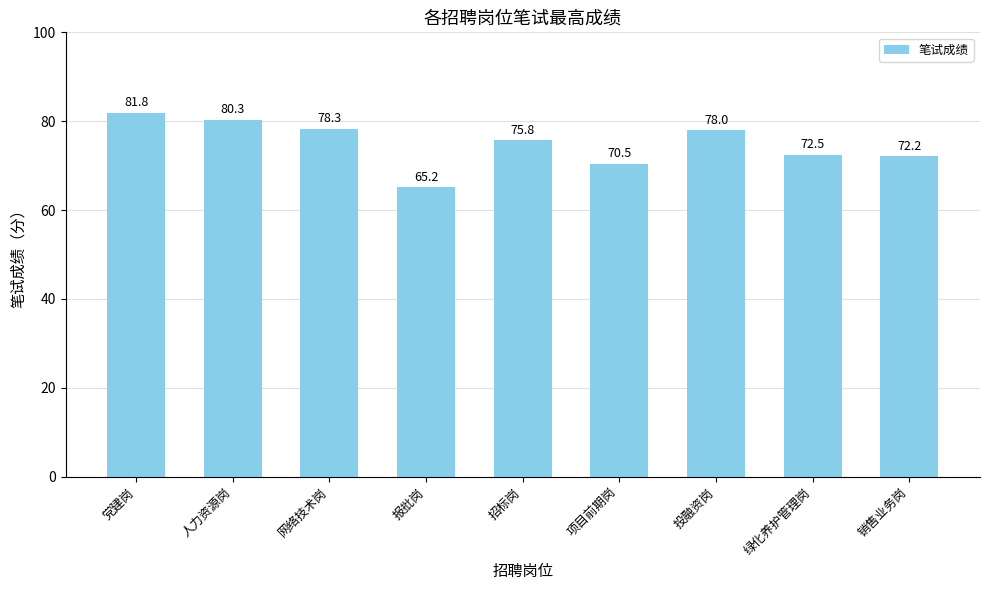

Rank the categories by value from lowest to highest.

报批岗, 项目前期岗, 销售业务岗, 绿化养护管理岗, 招标岗, 投融资岗, 网络技术岗, 人力资源岗, 党建岗